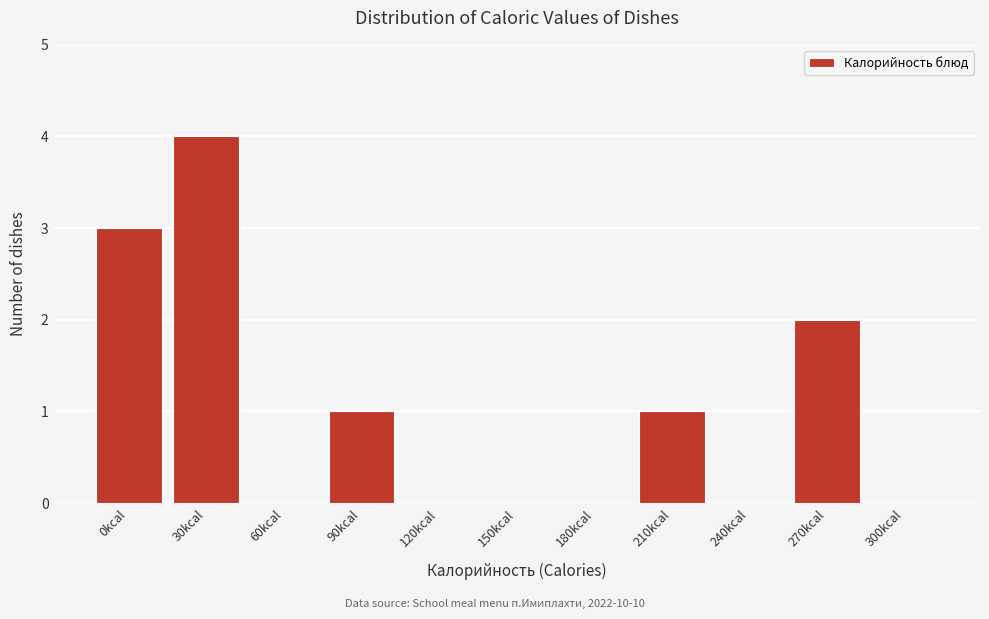

Reading right to left, what are all the values shown in this chart?

300kcal=0	270kcal=2	240kcal=0	210kcal=1	180kcal=0	150kcal=0	120kcal=0	90kcal=1	60kcal=0	30kcal=4	0kcal=3